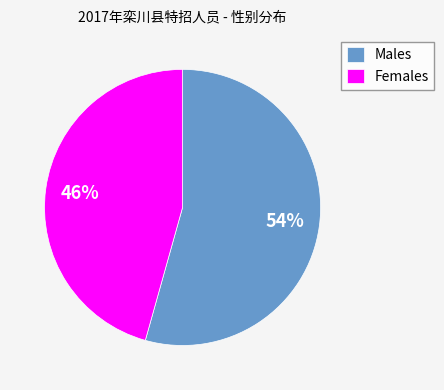

Which slice represents more than half of the pie?

Males